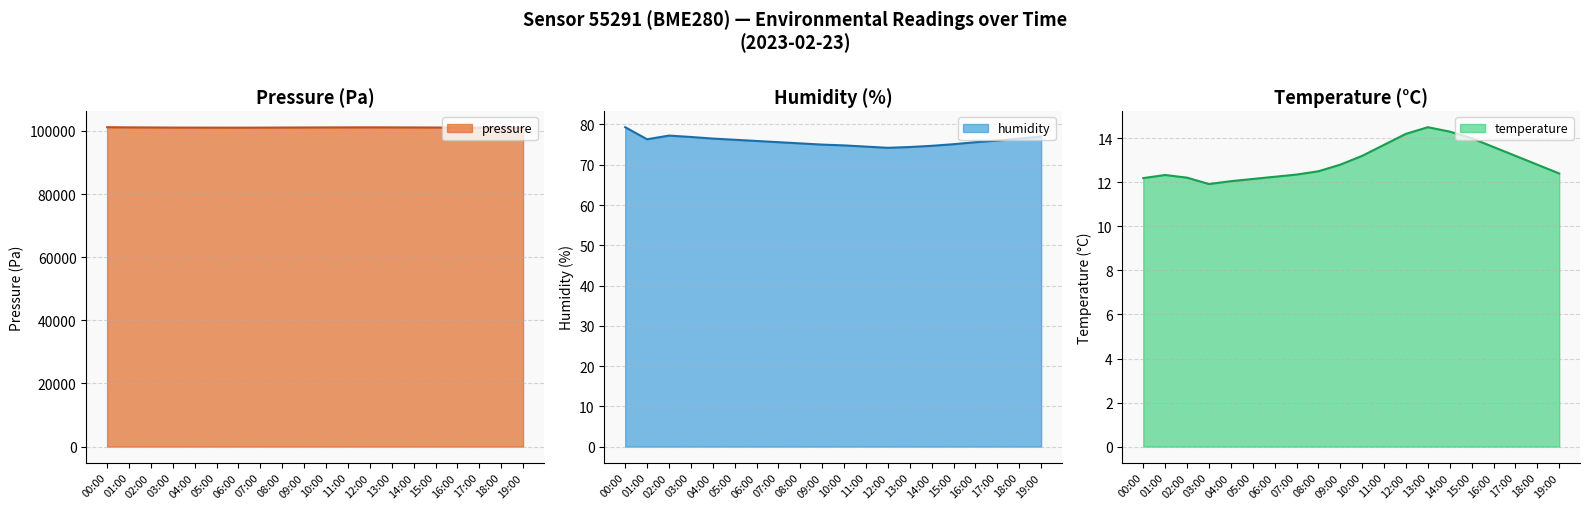

The pressure series shows 101020.0 at 17:00. True or false?

True